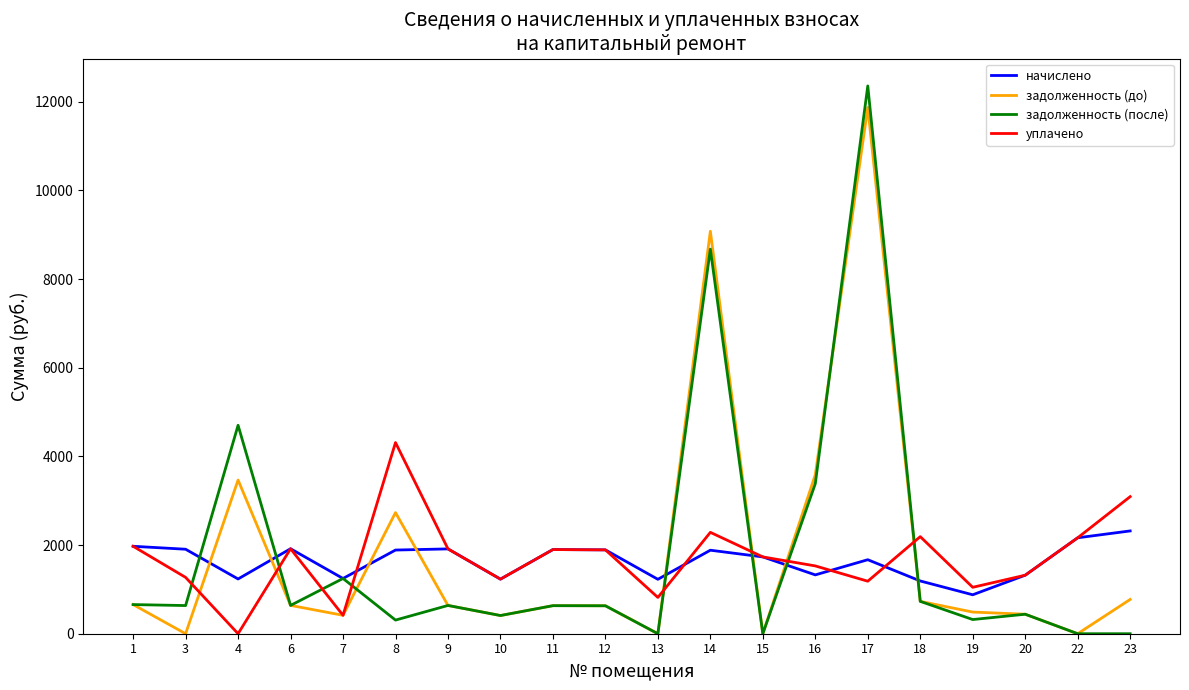

True or false: задолженность (после) and уплачено cross at least once.

True